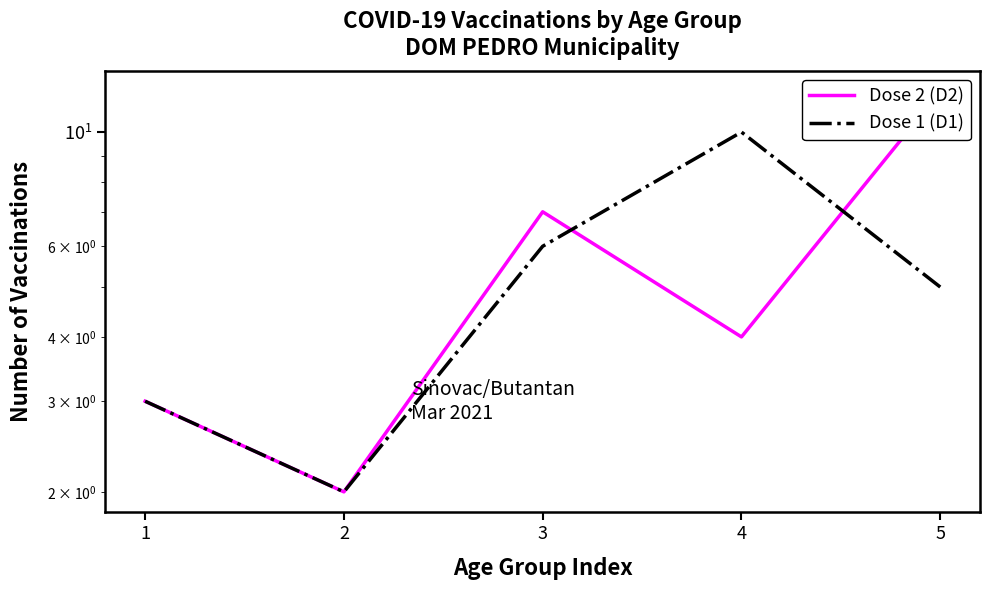

What is the total value across all series at 2?

4